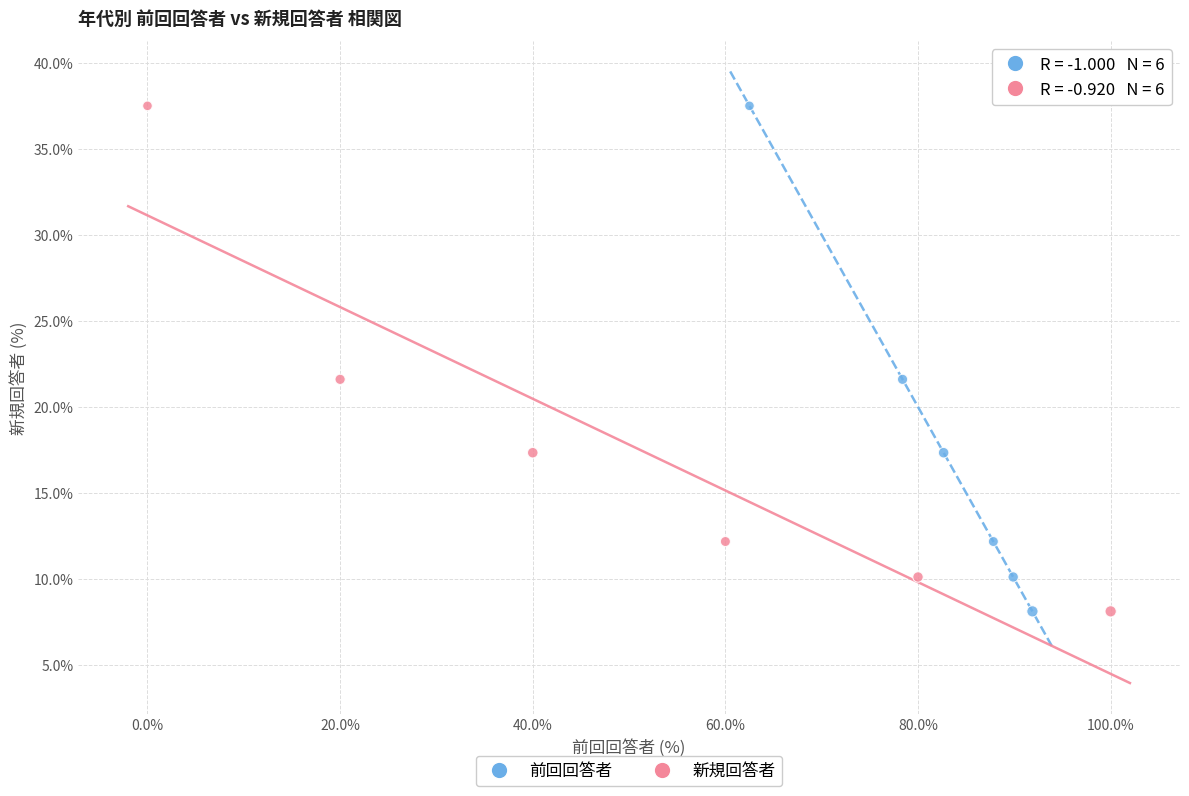

What are all the series names shown in the legend?

前回回答者, 新規回答者